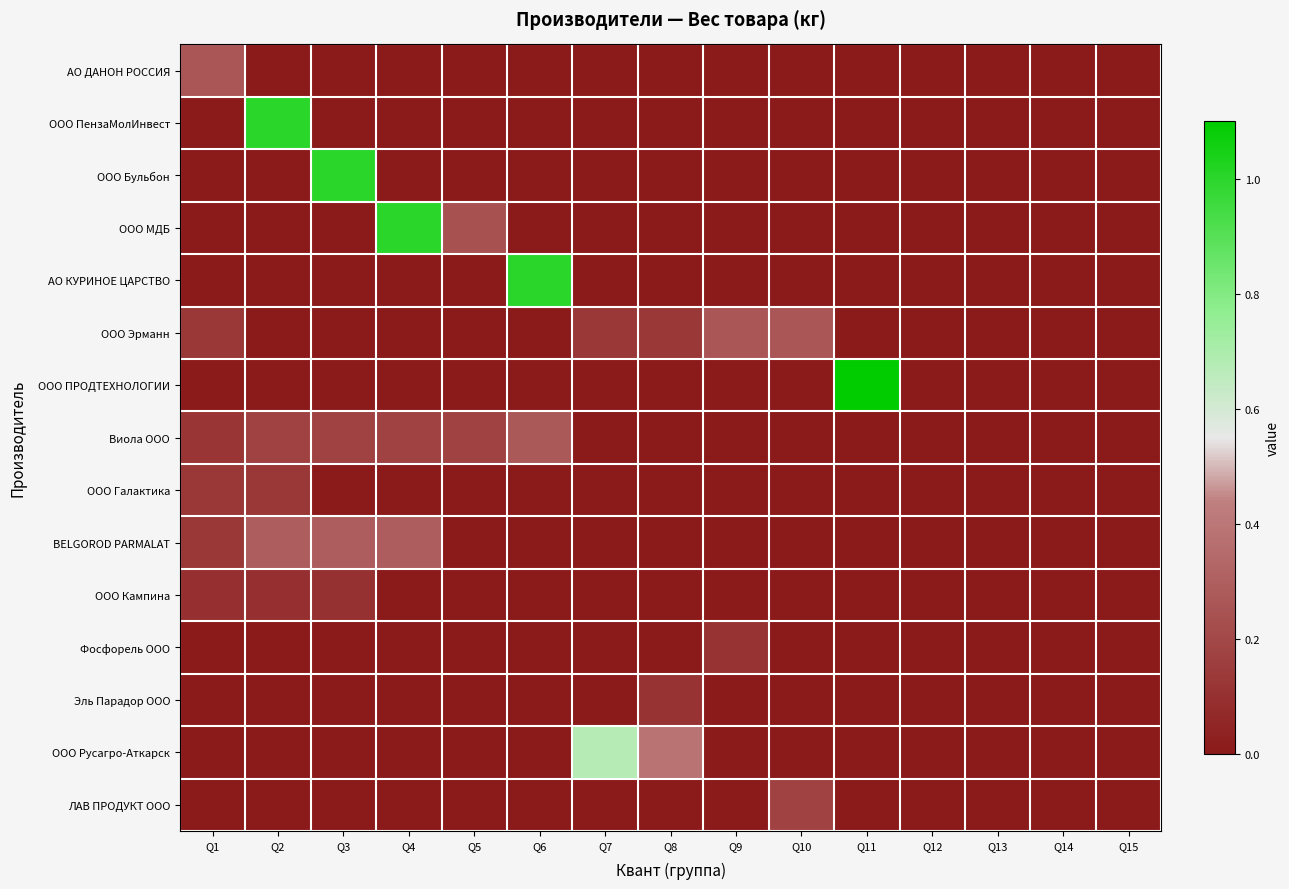

Reading right to left, list all the values displayed in this chart.

АО ДАНОН РОССИЯ: Q15=0.0	Q14=0.0	Q13=0.0	Q12=0.0	Q11=0.0	Q10=0.0	Q9=0.0	Q8=0.0	Q7=0.0	Q6=0.0	Q5=0.0	Q4=0.0	Q3=0.0	Q2=0.0	Q1=0.3
ООО ПензаМолИнвест: Q15=0.0	Q14=0.0	Q13=0.0	Q12=0.0	Q11=0.0	Q10=0.0	Q9=0.0	Q8=0.0	Q7=0.0	Q6=0.0	Q5=0.0	Q4=0.0	Q3=0.0	Q2=1.0	Q1=0.0
ООО Бульбон: Q15=0.0	Q14=0.0	Q13=0.0	Q12=0.0	Q11=0.0	Q10=0.0	Q9=0.0	Q8=0.0	Q7=0.0	Q6=0.0	Q5=0.0	Q4=0.0	Q3=1.0	Q2=0.0	Q1=0.0
ООО МДБ: Q15=0.0	Q14=0.0	Q13=0.0	Q12=0.0	Q11=0.0	Q10=0.0	Q9=0.0	Q8=0.0	Q7=0.0	Q6=0.0	Q5=0.2	Q4=1.0	Q3=0.0	Q2=0.0	Q1=0.0
АО КУРИНОЕ ЦАРСТВО: Q15=0.0	Q14=0.0	Q13=0.0	Q12=0.0	Q11=0.0	Q10=0.0	Q9=0.0	Q8=0.0	Q7=0.0	Q6=1.0	Q5=0.0	Q4=0.0	Q3=0.0	Q2=0.0	Q1=0.0
ООО Эрманн: Q15=0.0	Q14=0.0	Q13=0.0	Q12=0.0	Q11=0.0	Q10=0.3	Q9=0.3	Q8=0.1	Q7=0.1	Q6=0.0	Q5=0.0	Q4=0.0	Q3=0.0	Q2=0.0	Q1=0.1
ООО ПРОДТЕХНОЛОГИИ: Q15=0.0	Q14=0.0	Q13=0.0	Q12=0.0	Q11=1.1	Q10=0.0	Q9=0.0	Q8=0.0	Q7=0.0	Q6=0.0	Q5=0.0	Q4=0.0	Q3=0.0	Q2=0.0	Q1=0.0
Виола ООО: Q15=0.0	Q14=0.0	Q13=0.0	Q12=0.0	Q11=0.0	Q10=0.0	Q9=0.0	Q8=0.0	Q7=0.0	Q6=0.3	Q5=0.2	Q4=0.2	Q3=0.2	Q2=0.2	Q1=0.1
ООО Галактика: Q15=0.0	Q14=0.0	Q13=0.0	Q12=0.0	Q11=0.0	Q10=0.0	Q9=0.0	Q8=0.0	Q7=0.0	Q6=0.0	Q5=0.0	Q4=0.0	Q3=0.0	Q2=0.1	Q1=0.1
BELGOROD PARMALAT: Q15=0.0	Q14=0.0	Q13=0.0	Q12=0.0	Q11=0.0	Q10=0.0	Q9=0.0	Q8=0.0	Q7=0.0	Q6=0.0	Q5=0.0	Q4=0.3	Q3=0.3	Q2=0.3	Q1=0.1
ООО Кампина: Q15=0.0	Q14=0.0	Q13=0.0	Q12=0.0	Q11=0.0	Q10=0.0	Q9=0.0	Q8=0.0	Q7=0.0	Q6=0.0	Q5=0.0	Q4=0.0	Q3=0.1	Q2=0.1	Q1=0.1
Фосфорель ООО: Q15=0.0	Q14=0.0	Q13=0.0	Q12=0.0	Q11=0.0	Q10=0.0	Q9=0.1	Q8=0.0	Q7=0.0	Q6=0.0	Q5=0.0	Q4=0.0	Q3=0.0	Q2=0.0	Q1=0.0
Эль Парадор ООО: Q15=0.0	Q14=0.0	Q13=0.0	Q12=0.0	Q11=0.0	Q10=0.0	Q9=0.0	Q8=0.1	Q7=0.0	Q6=0.0	Q5=0.0	Q4=0.0	Q3=0.0	Q2=0.0	Q1=0.0
ООО Русагро-Аткарск: Q15=0.0	Q14=0.0	Q13=0.0	Q12=0.0	Q11=0.0	Q10=0.0	Q9=0.0	Q8=0.4	Q7=0.7	Q6=0.0	Q5=0.0	Q4=0.0	Q3=0.0	Q2=0.0	Q1=0.0
ЛАВ ПРОДУКТ ООО: Q15=0.0	Q14=0.0	Q13=0.0	Q12=0.0	Q11=0.0	Q10=0.2	Q9=0.0	Q8=0.0	Q7=0.0	Q6=0.0	Q5=0.0	Q4=0.0	Q3=0.0	Q2=0.0	Q1=0.0